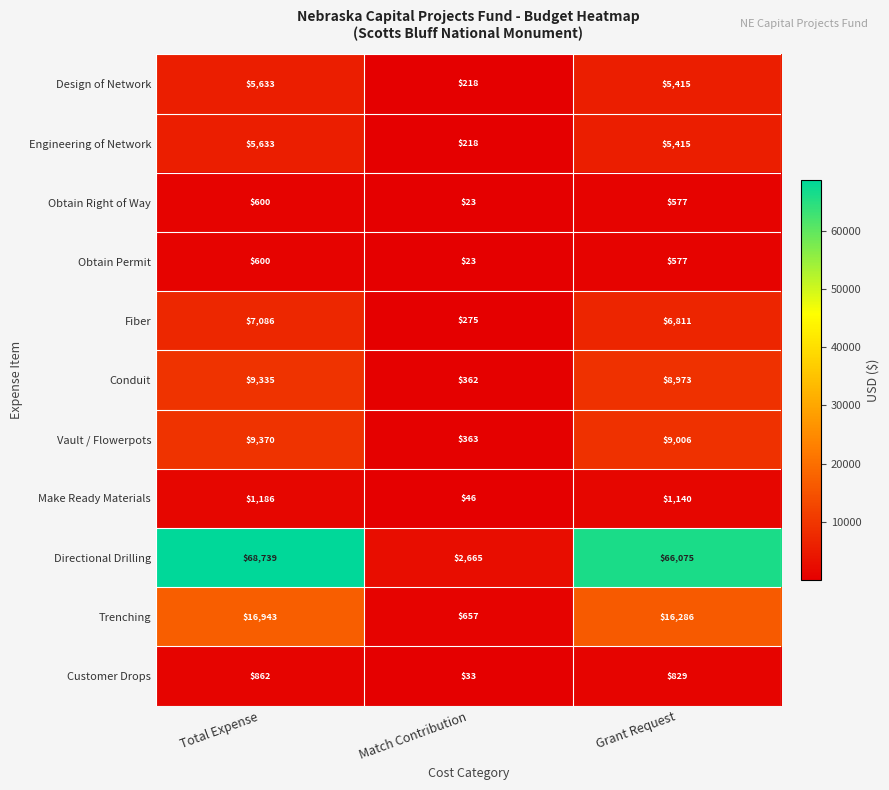

What is the difference between the Trenching values at Grant Request and Match Contribution?

15629